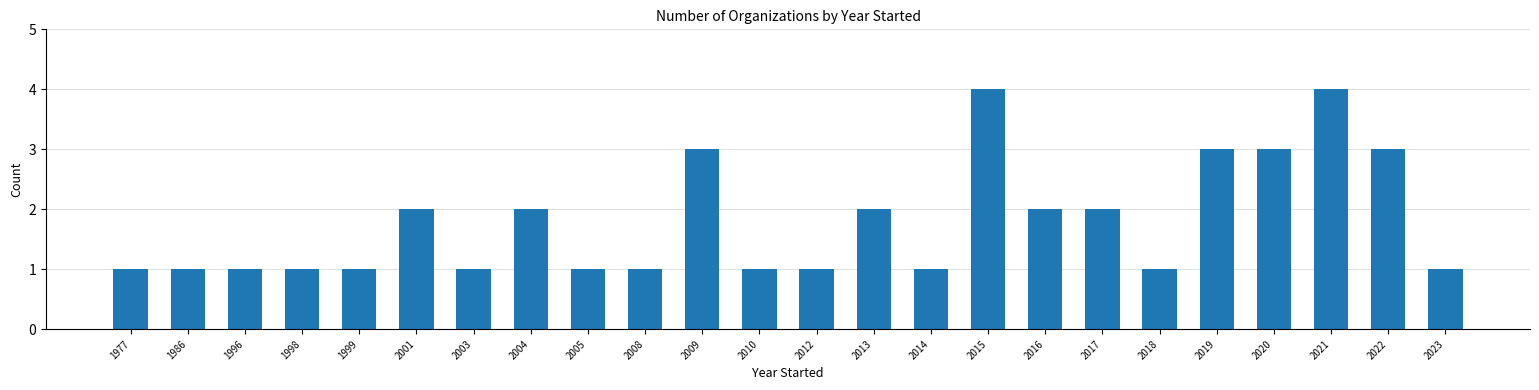

How many bars are there in total?

24